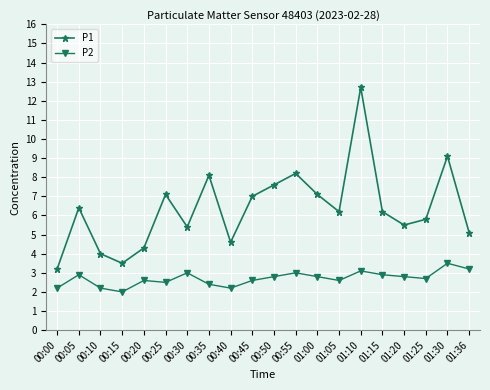

What position from the right is 00:10?

18